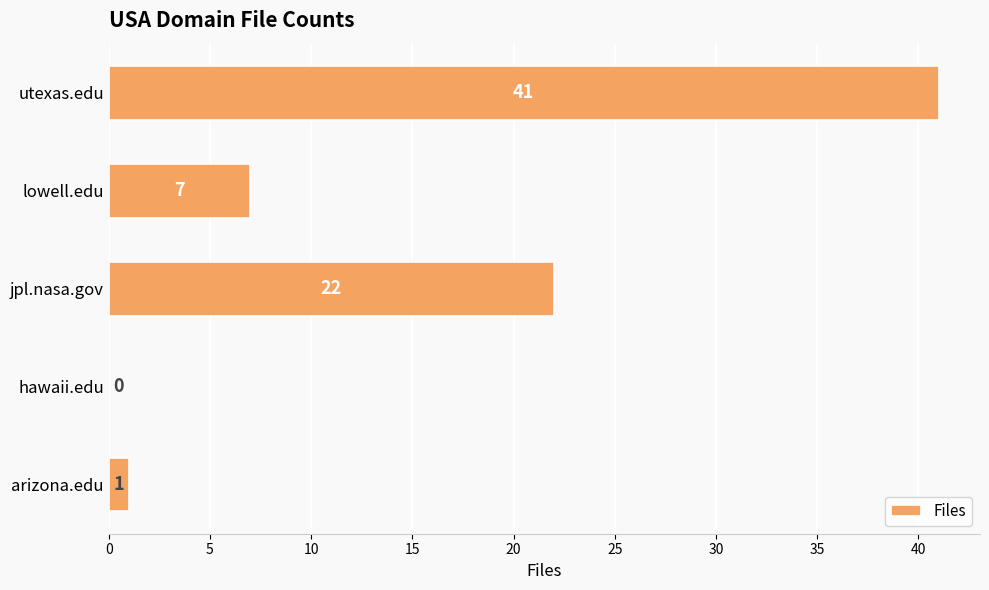

What is the sum of all values?

71